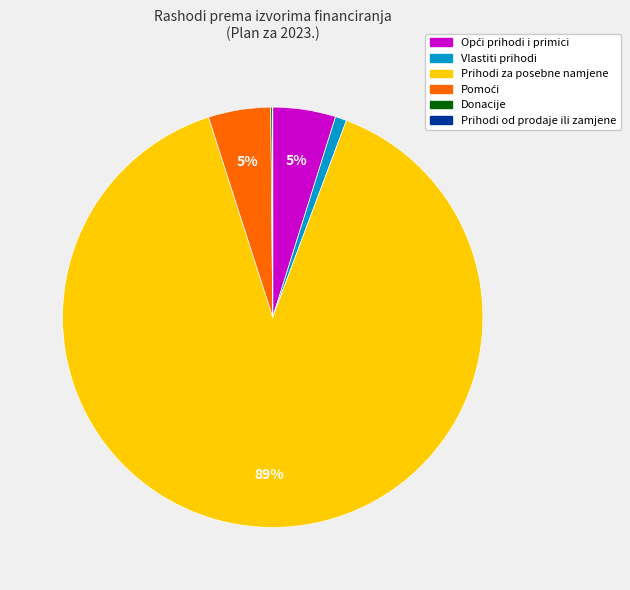

To the nearest percent, what is the average slice percentage?

17%